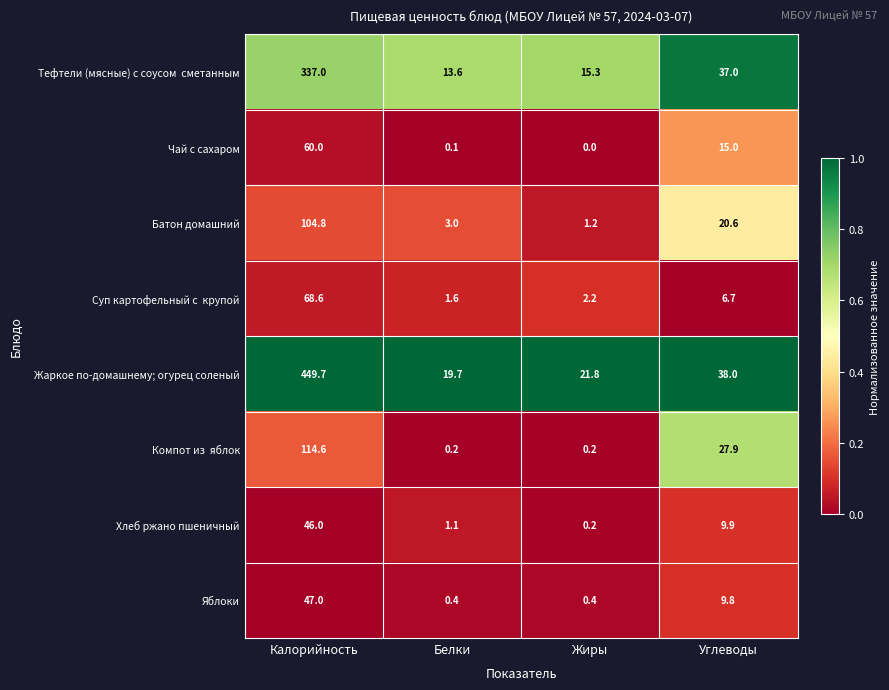

Rank the categories by Хлеб ржано пшеничный value from highest to lowest.

Калорийность, Углеводы, Белки, Жиры